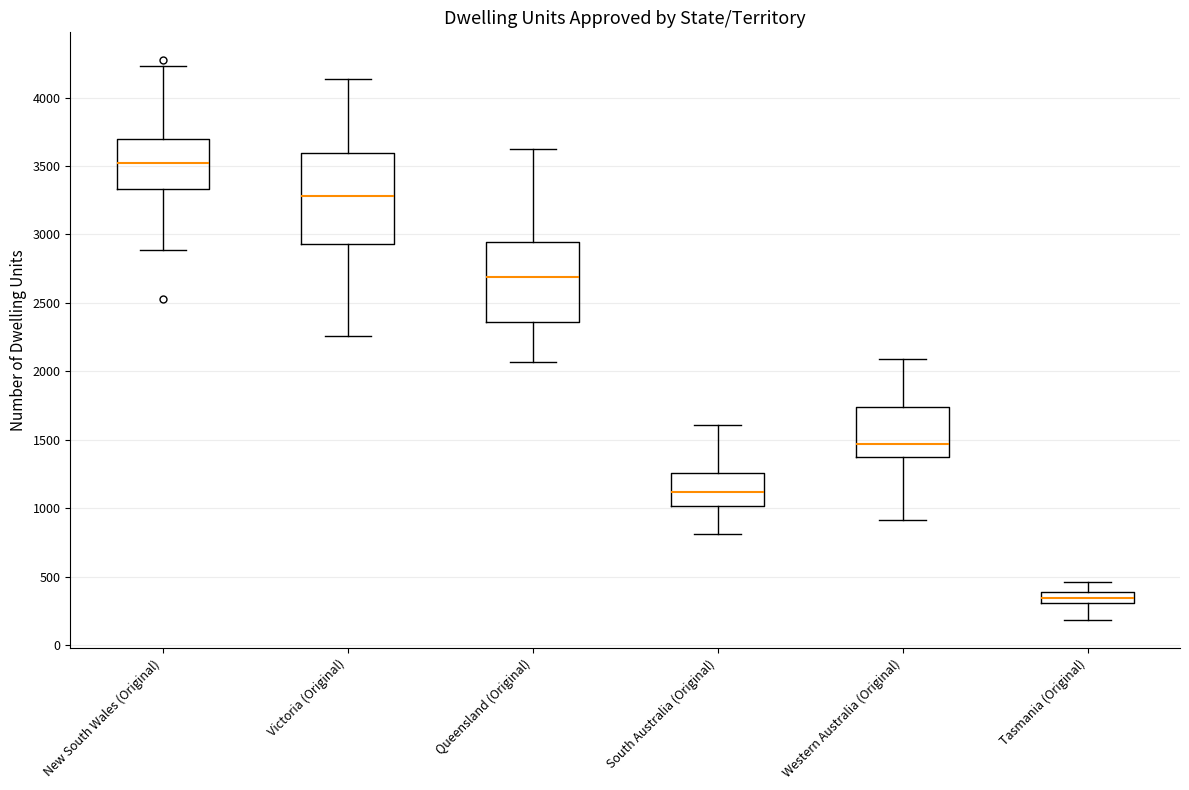

Where does the upper whisker of the box for South Australia (Original) end on the y-axis? The values are not printed on the chart, so give them approximately, as read against the axis.

1600